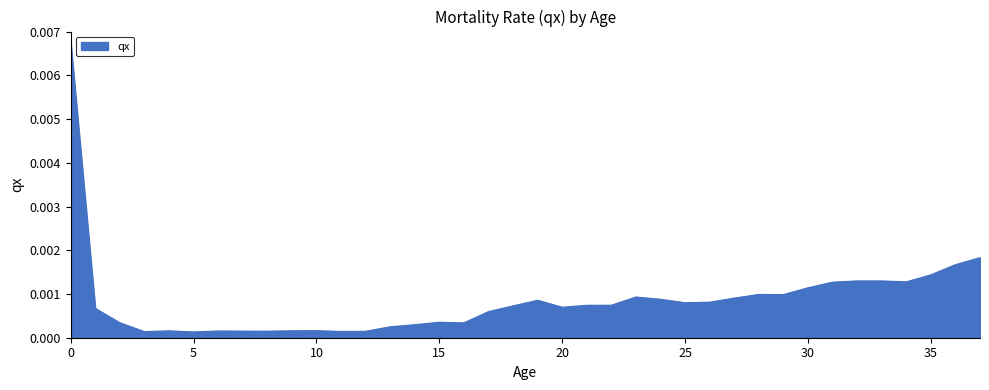

How many lines are shown in the chart?

1